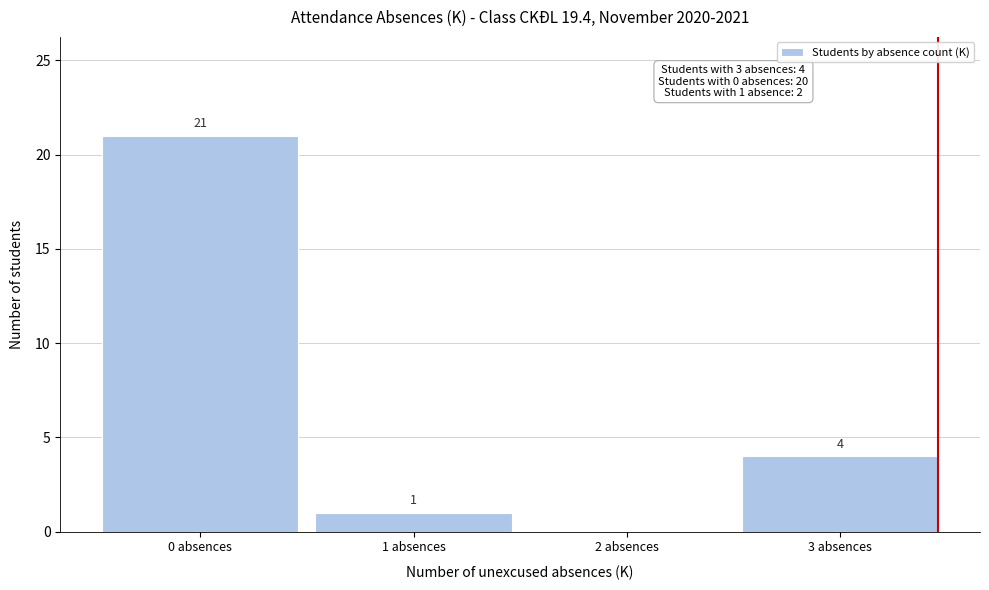

Over which range of the x-axis is the bar tallest?

-0.5 to 0.5